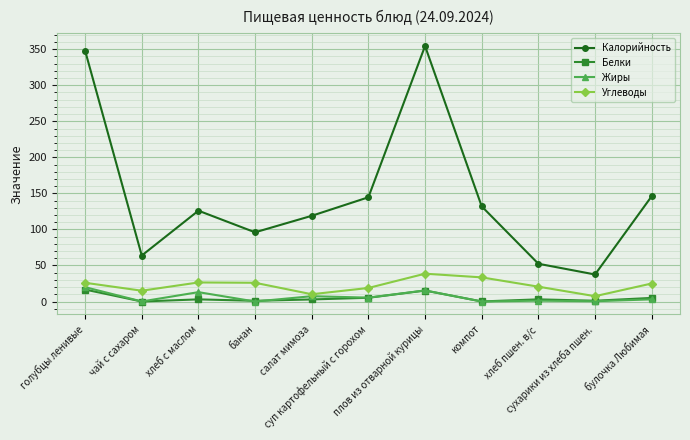

Which series has the largest total across all categories?

Калорийность